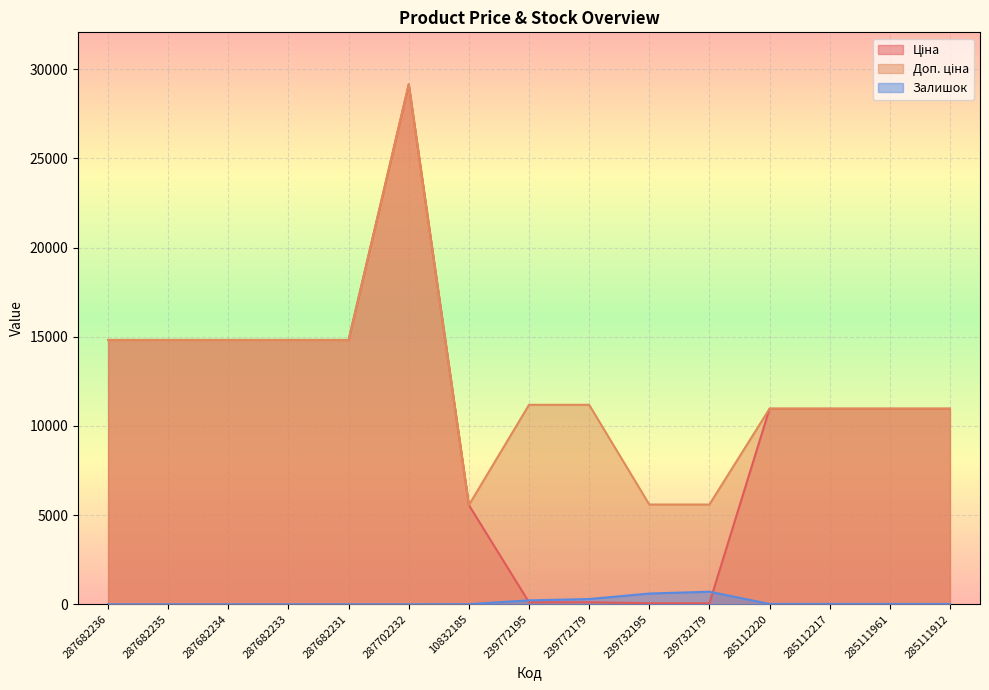

At which label does Залишок first exceed 15?

239772195